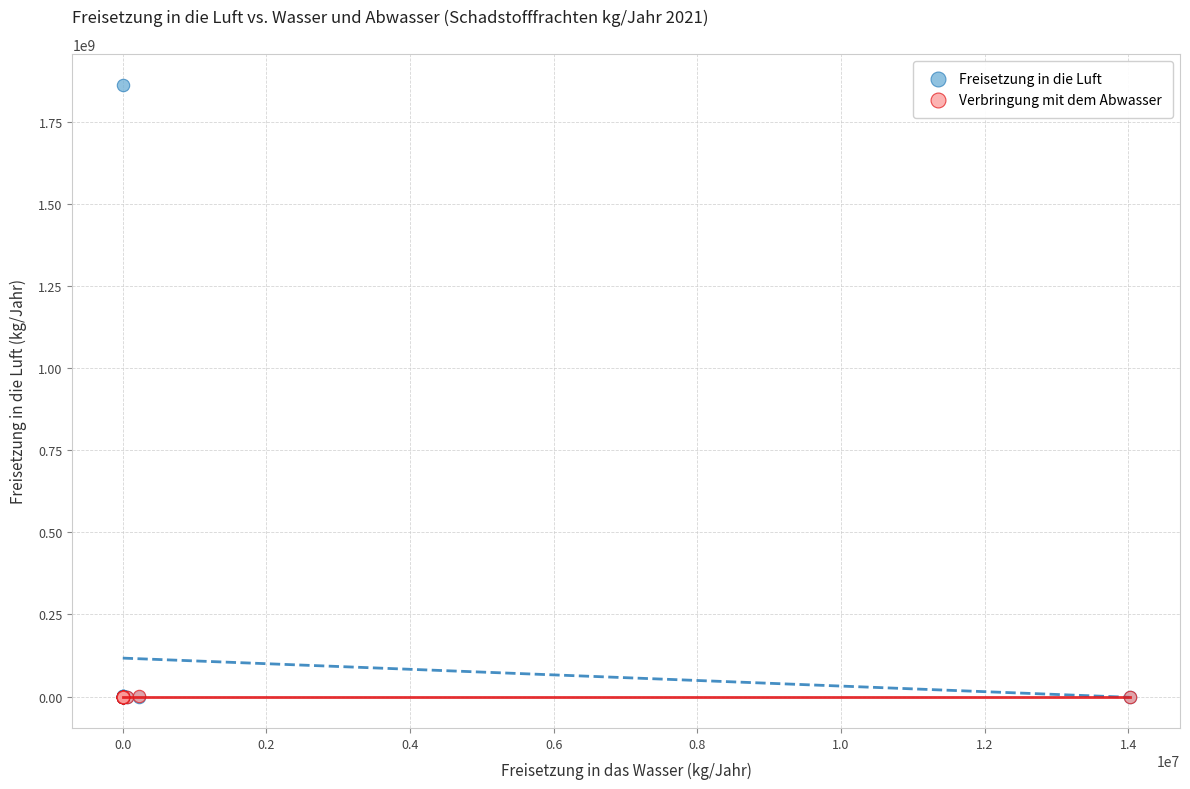

What are all the series names shown in the legend?

Freisetzung in die Luft, Verbringung mit dem Abwasser